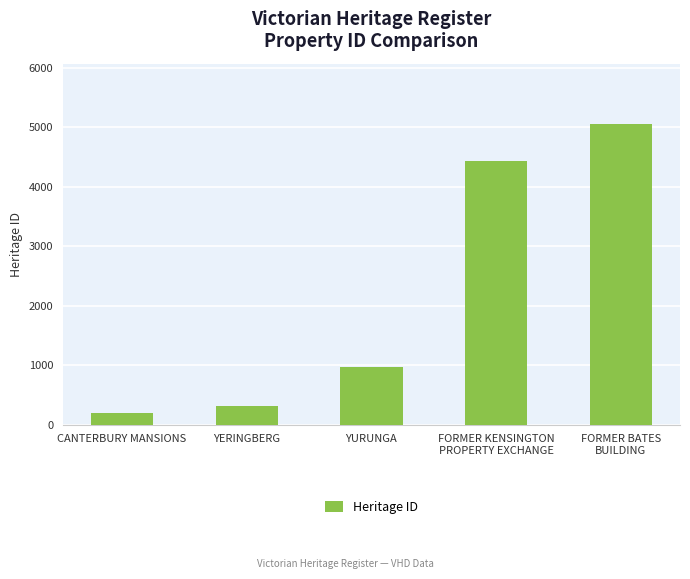

How many bars are there in total?

5